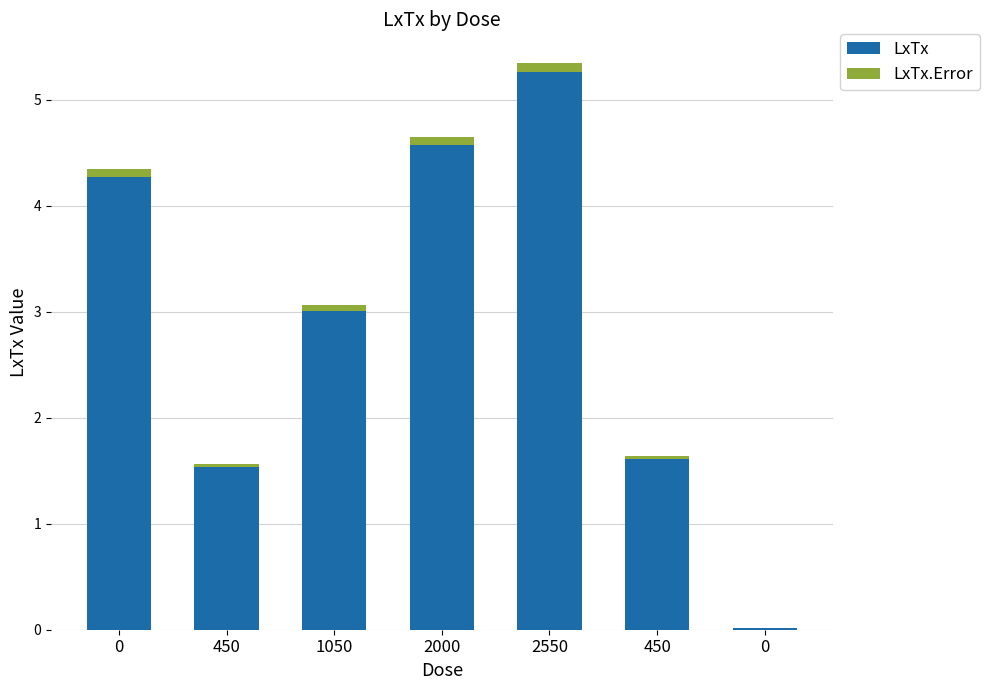

How many series are shown in this chart?

2